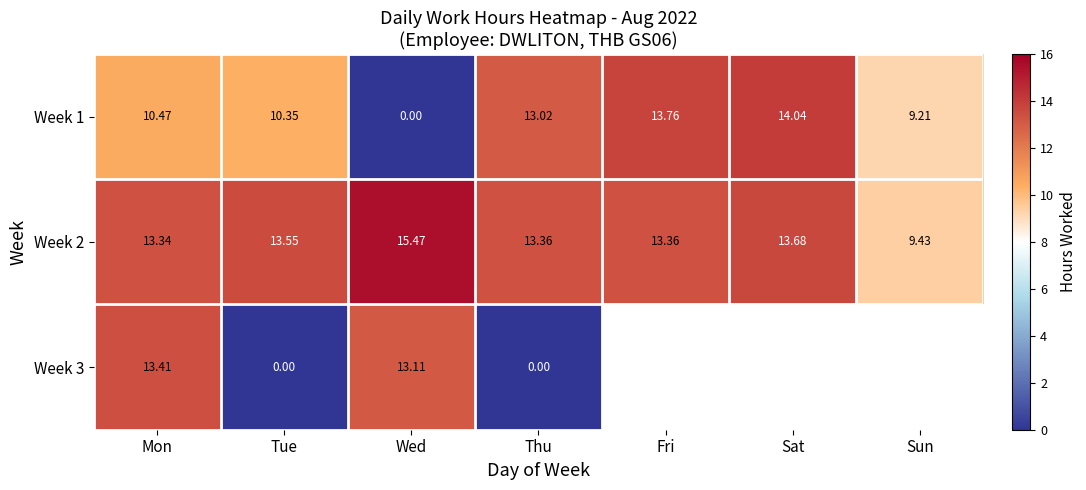

Where does the Week 2 series first go above 13?

Mon